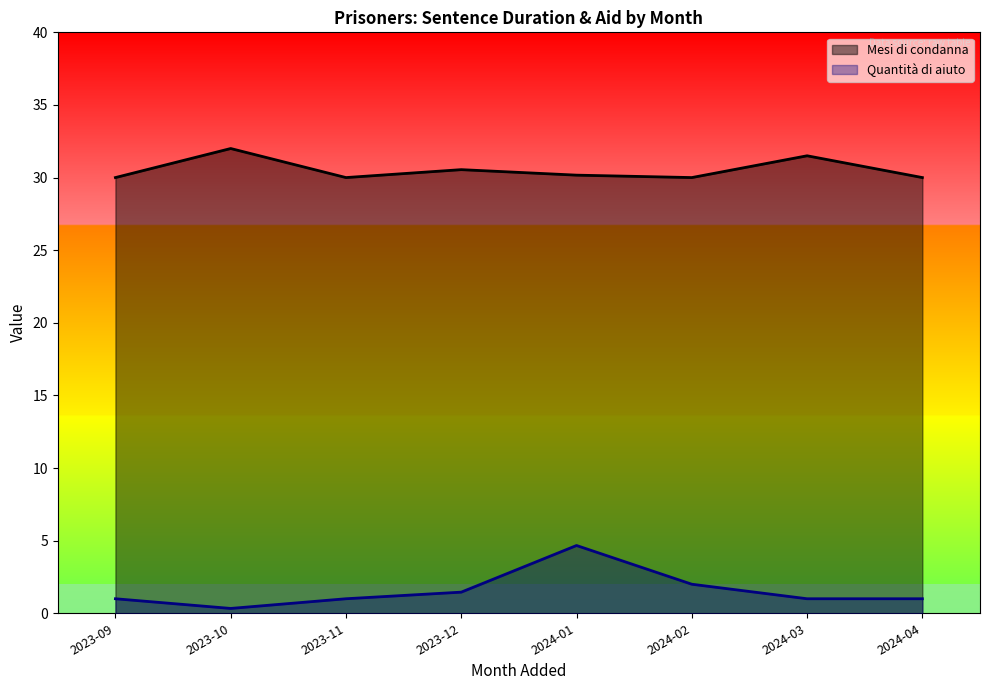

What is the average value of the Quantita di aiuto series?

2